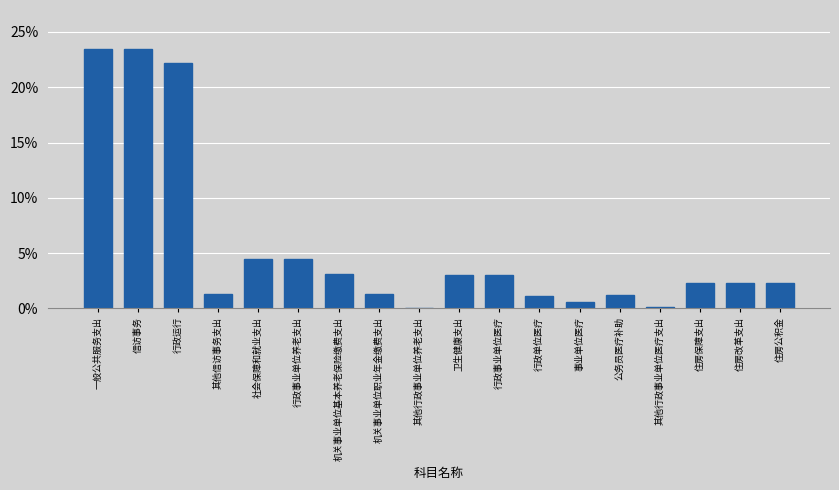

What is the greatest value displayed?

23.5